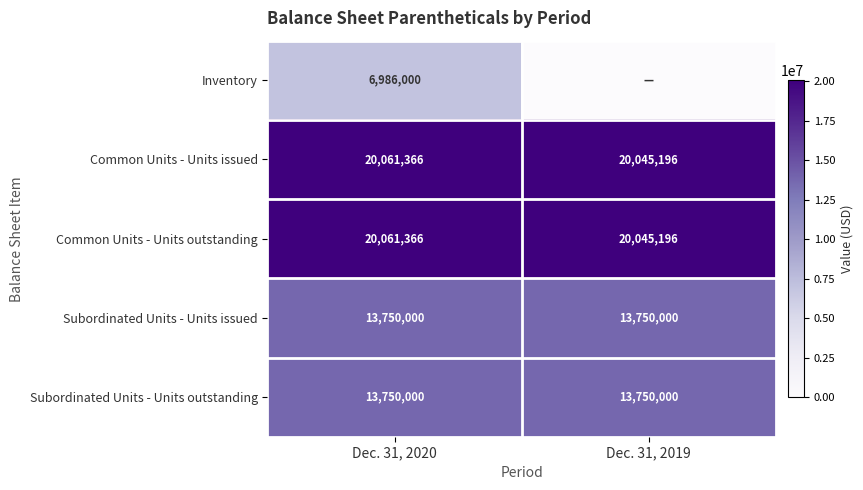

Which category has the highest value across all series?

Dec. 31, 2020